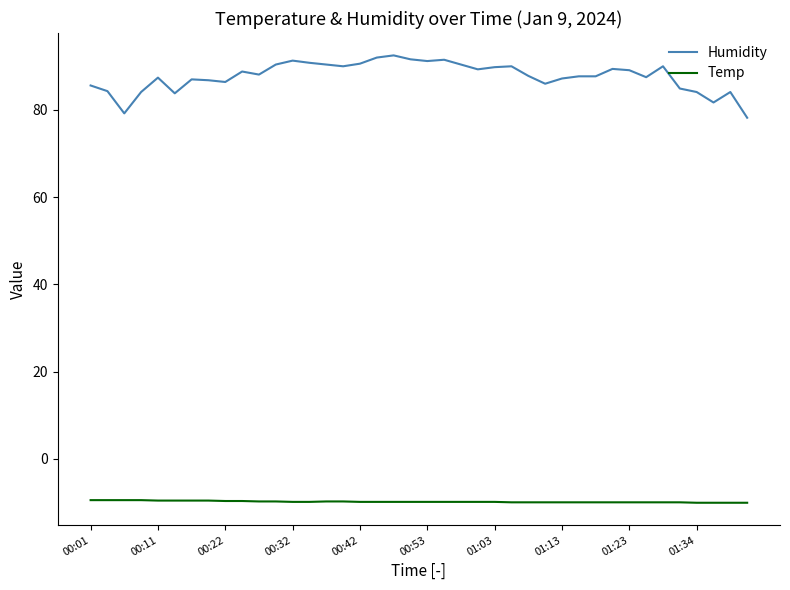

List the series in order of their peak value, lowest first.

Temp, Humidity